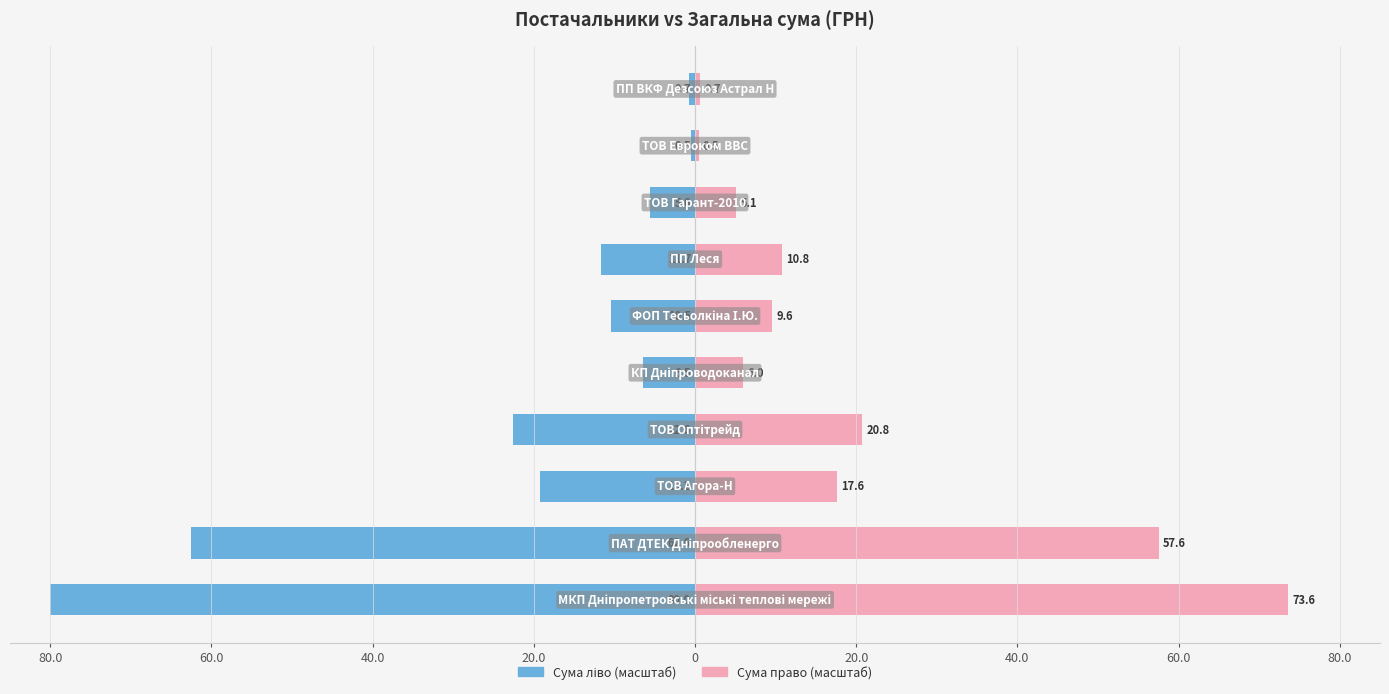

Rank the series by their maximum value, from lowest to highest.

Сума (ліво), Сума (право)